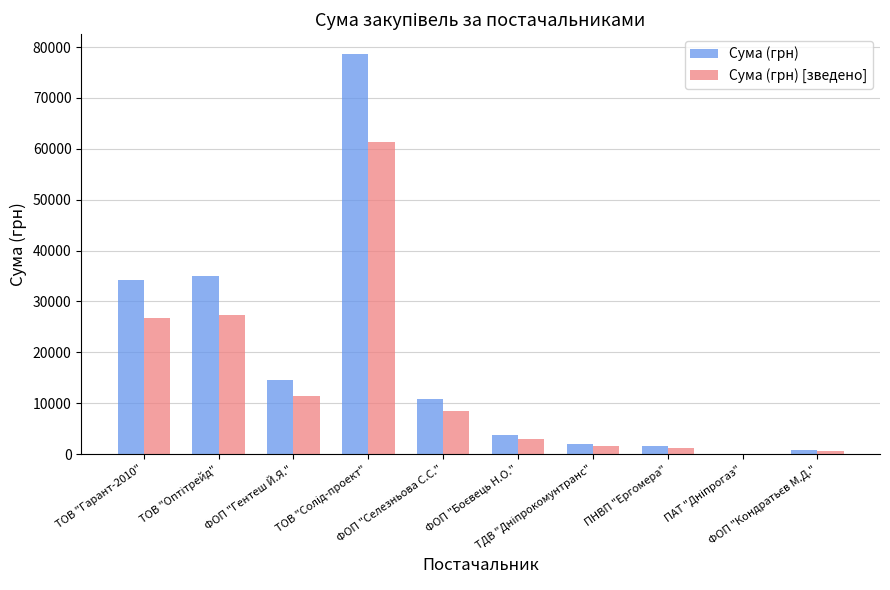

What is the highest value of the Сума (грн) series?

78600.0